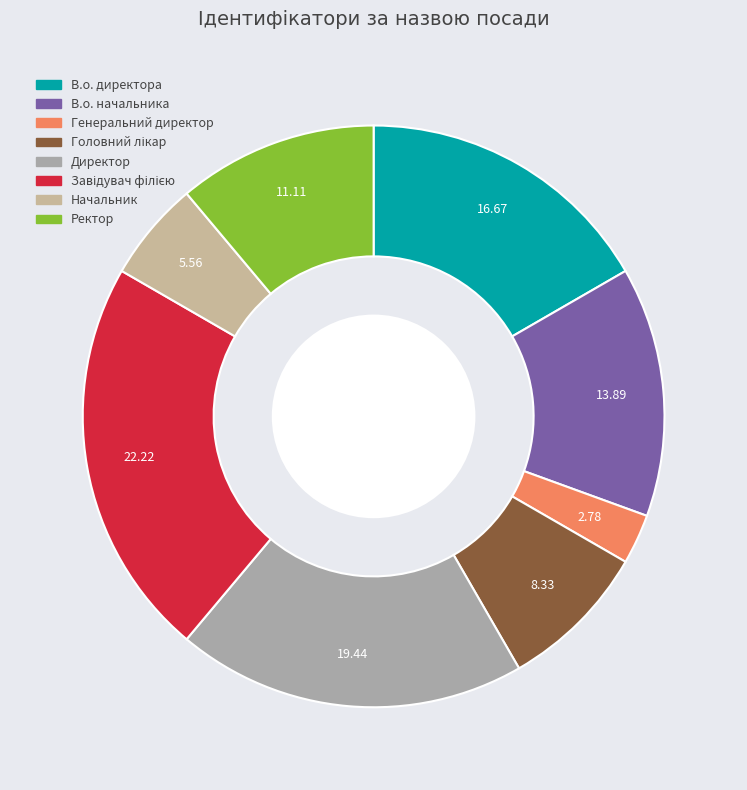

The Ректор slice represents 11% of the pie. True or false?

True